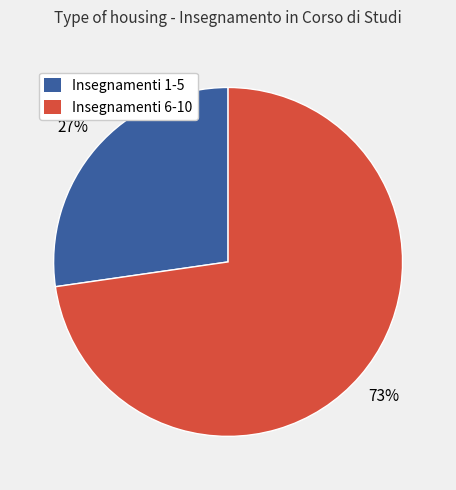

To the nearest percent, what portion does Insegnamenti 6-10 represent?

73%